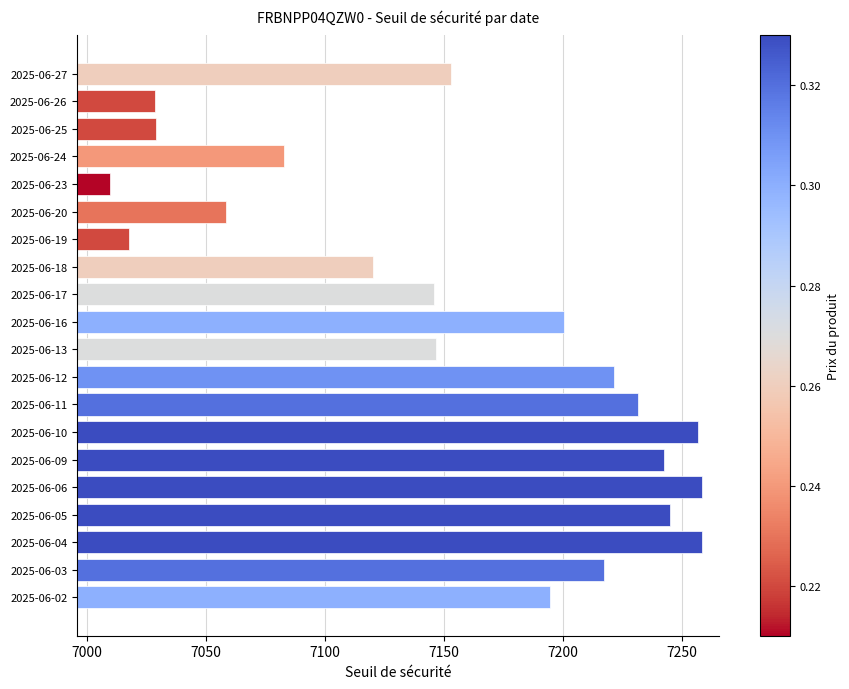

What is the sum of the values at 2025-06-16 and 2025-06-13?

14347.0